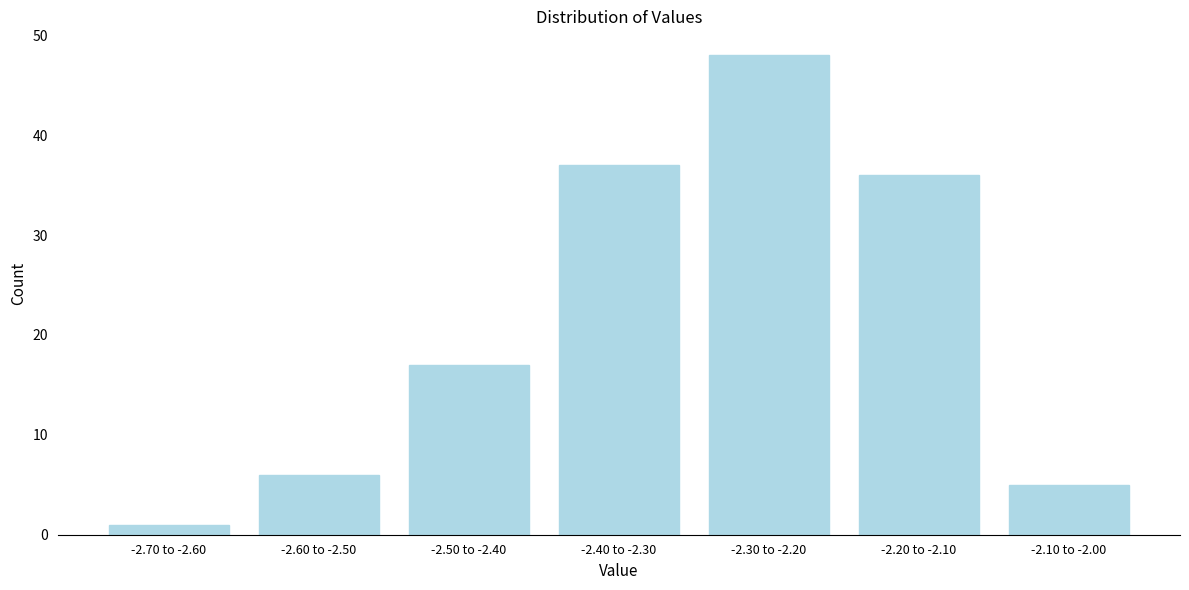

Reading left to right, what are all the values shown in this chart?

1	6	17	37	48	36	5